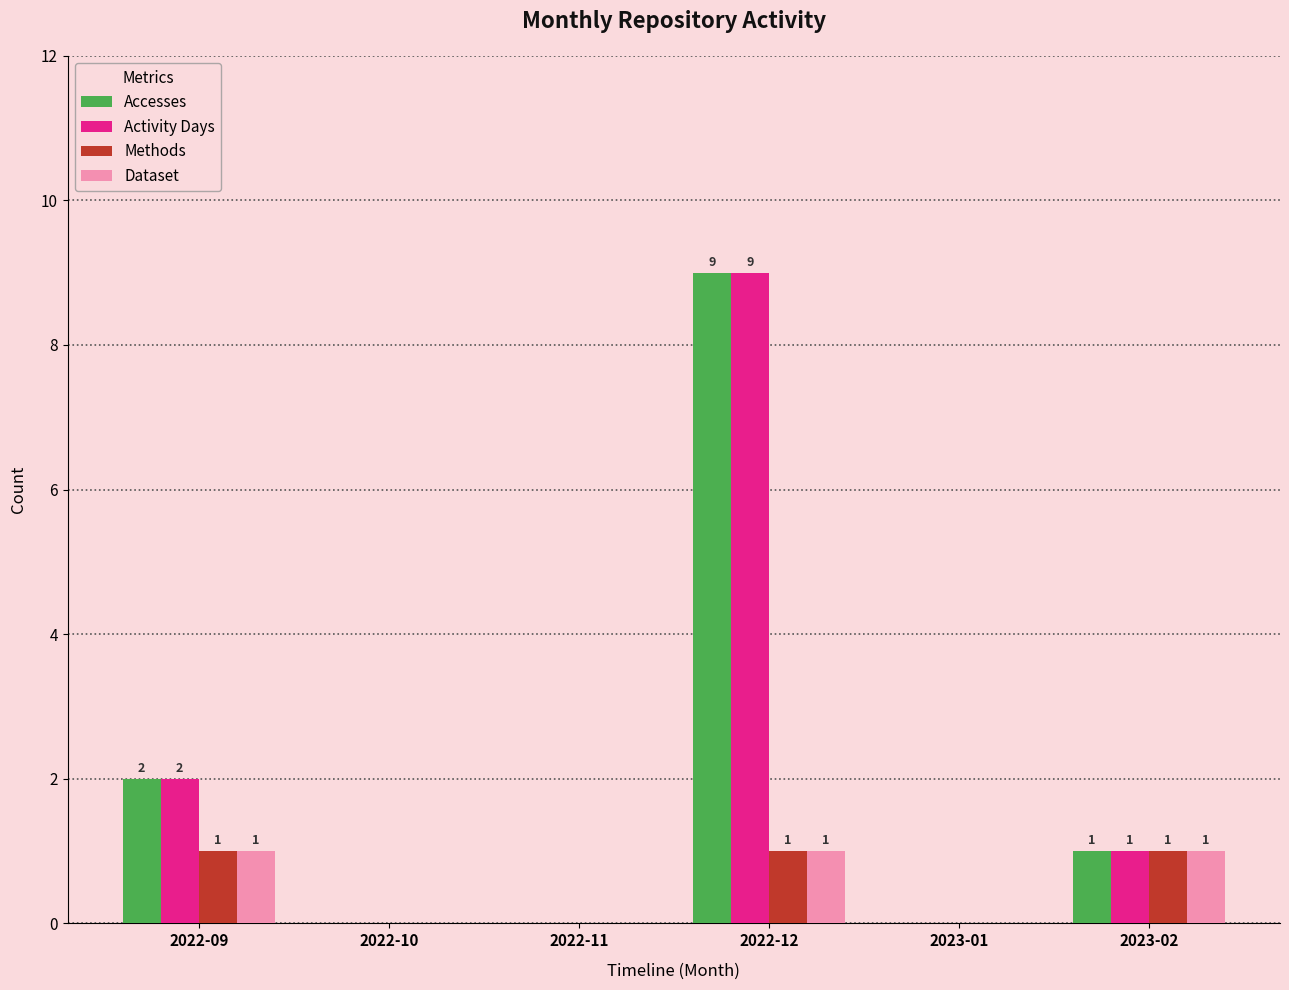

Count the number of data series in this chart.

4